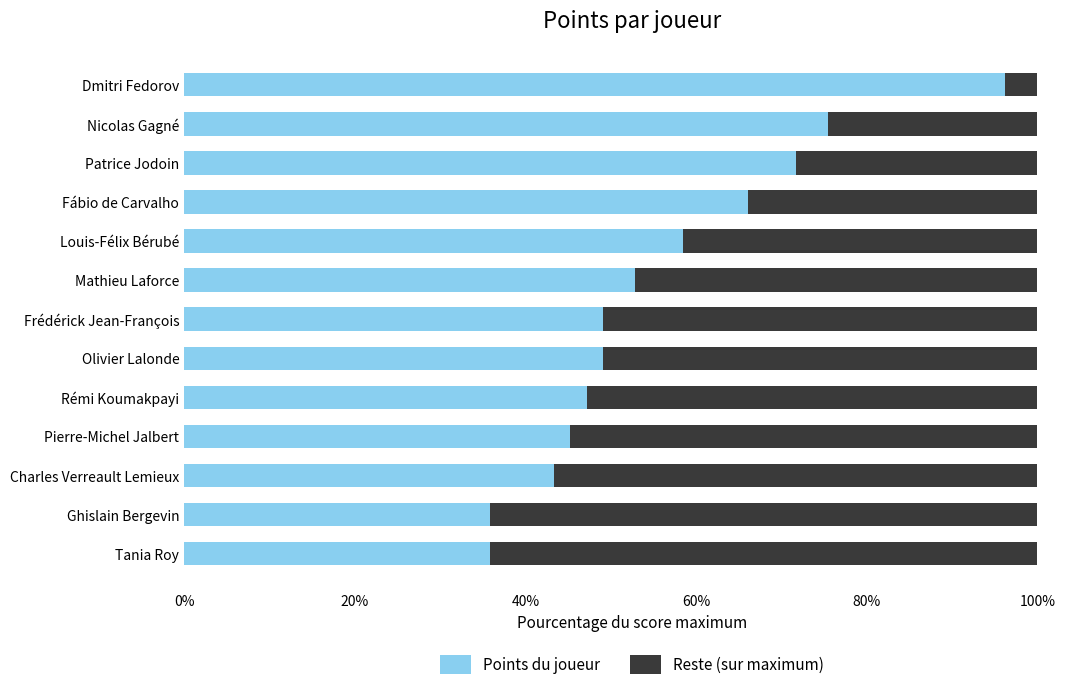

Reading left to right, transcribe all the data shown in this chart.

Points du joueur: 1.0	0.8	0.7	0.7	0.6	0.5	0.5	0.5	0.5	0.5	0.4	0.4	0.4
Reste (sur maximum): 0.0	0.2	0.3	0.3	0.4	0.5	0.5	0.5	0.5	0.5	0.6	0.6	0.6